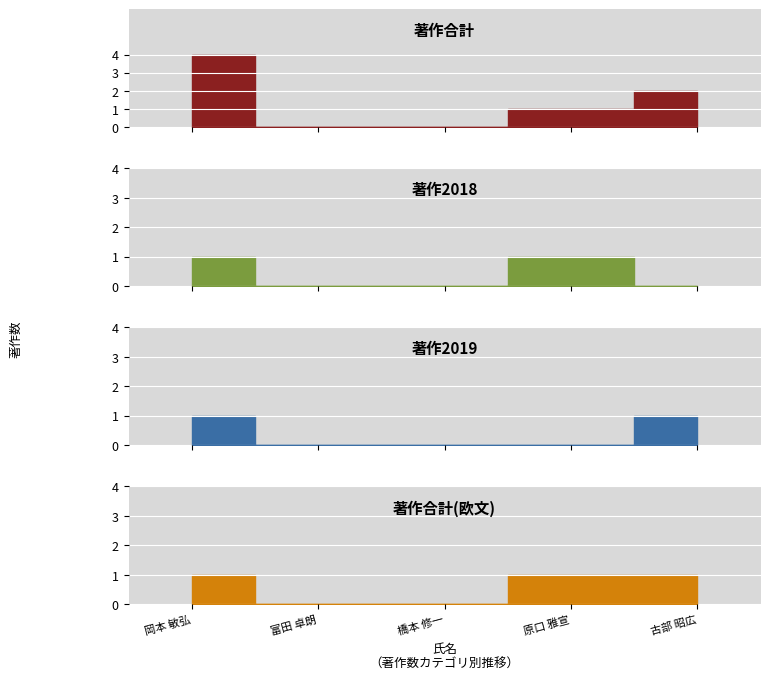

True or false: 著作2018(欧文) has a value of 0 at 富田 卓朗.

True